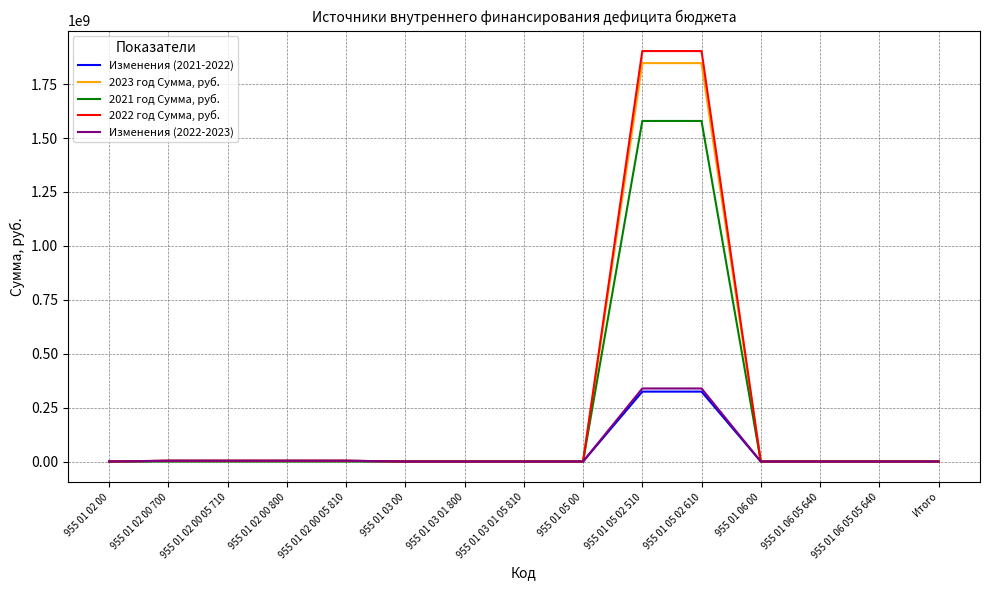

Rank the series by their maximum value, from highest to lowest.

2022 год Сумма, руб., 2023 год Сумма, руб., 2021 год Сумма, руб., Изменения (2022-2023), Изменения (2021-2022)